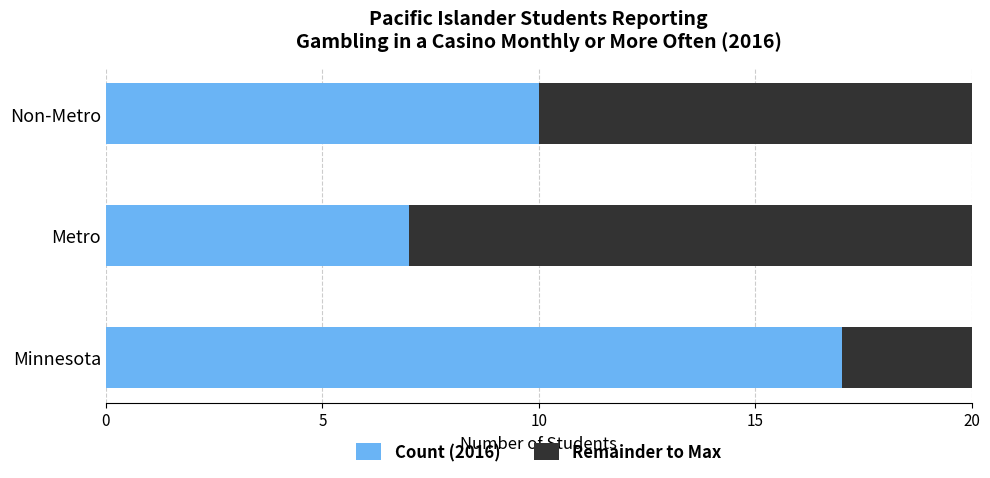

What are all the series names shown in the legend?

Count (2016), Remainder to Max